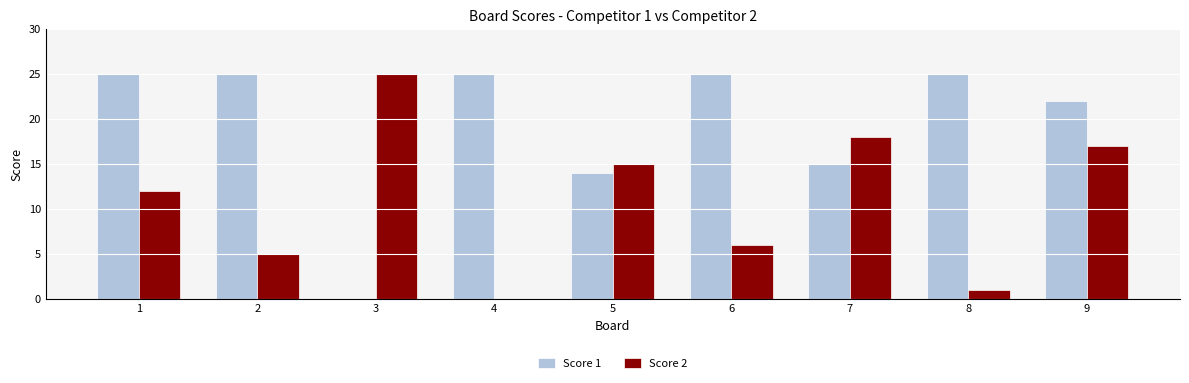

Reading right to left, what are all the values shown in this chart?

Score 1: 22	25	15	25	14	25	0	25	25
Score 2: 17	1	18	6	15	0	25	5	12